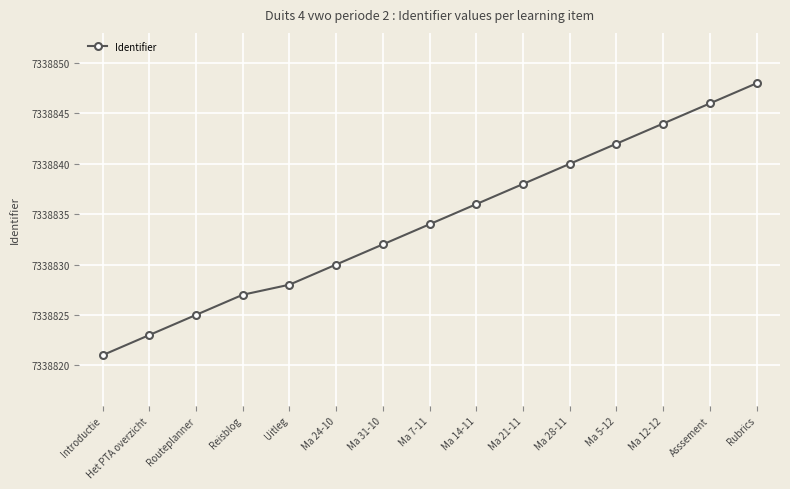

At which label is the value closest to 7338834?

Ma 7-11